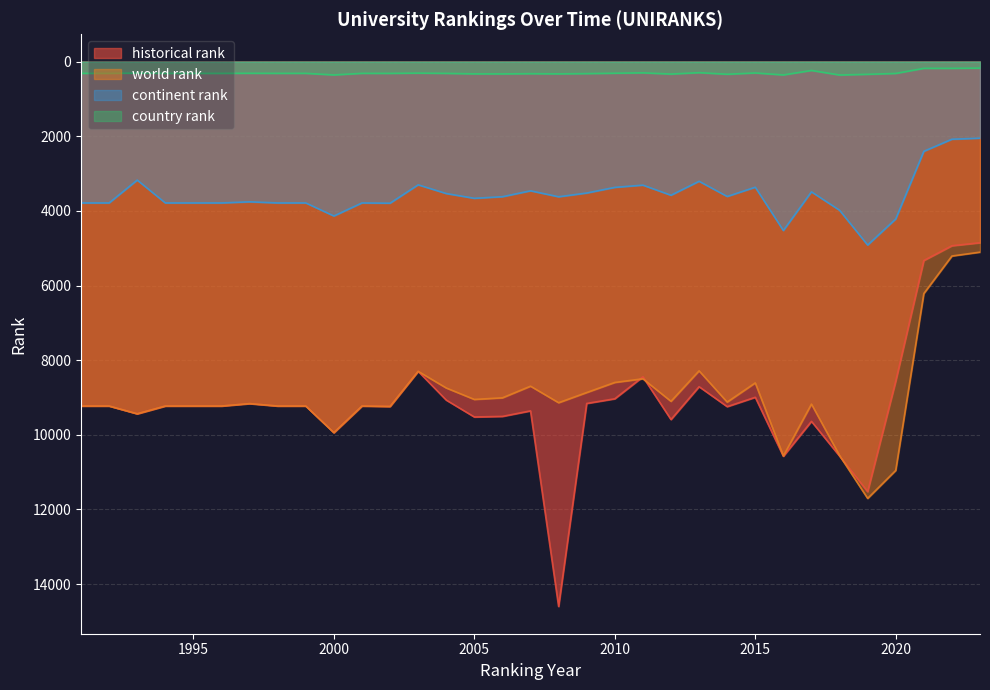

How many distinct data groups are displayed?

4